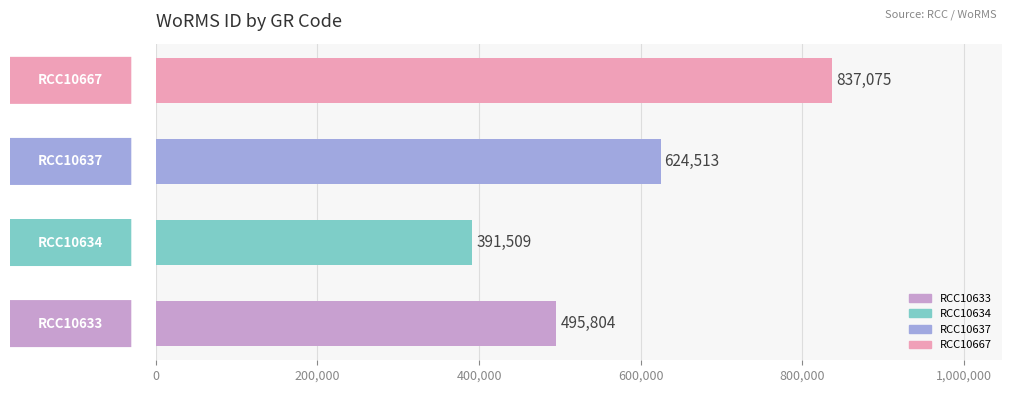

What is the average value?

587225